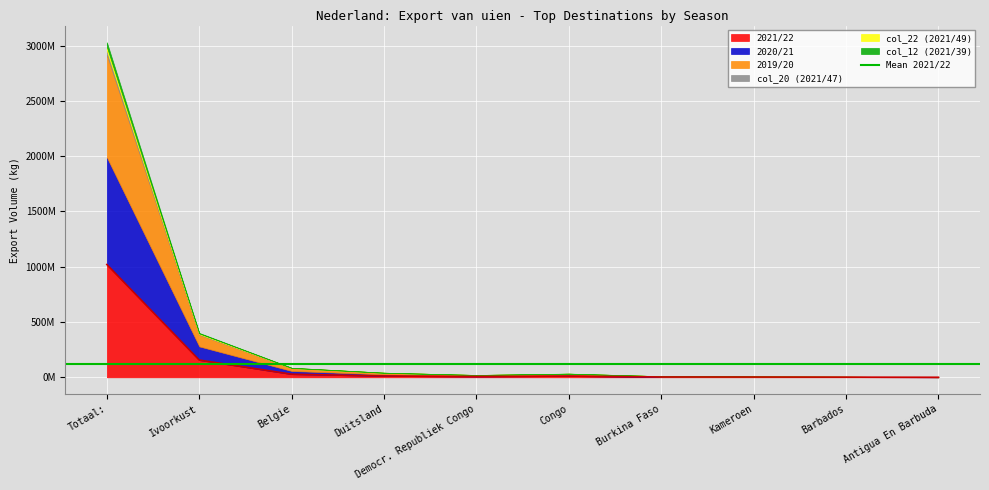

What position from the right is Democr. Republiek Congo?

6